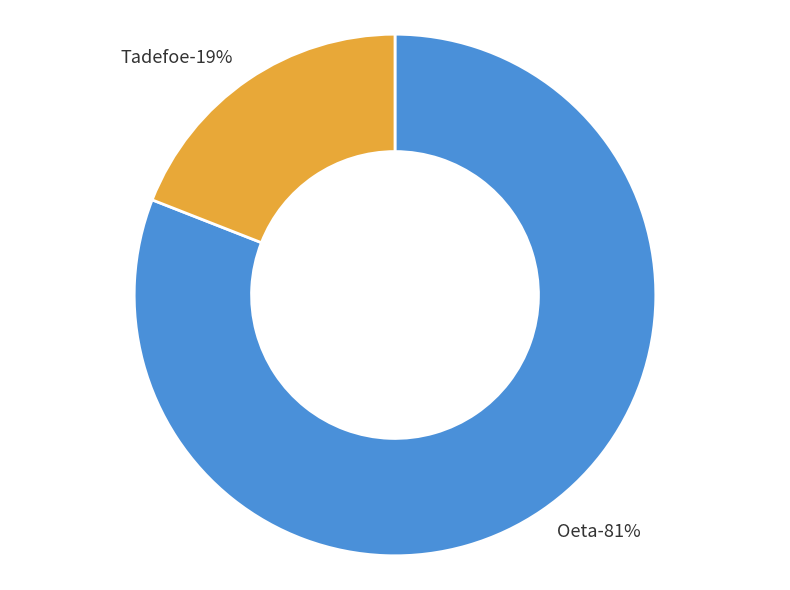

True or false: Oeta accounts for 81% of the total.

True